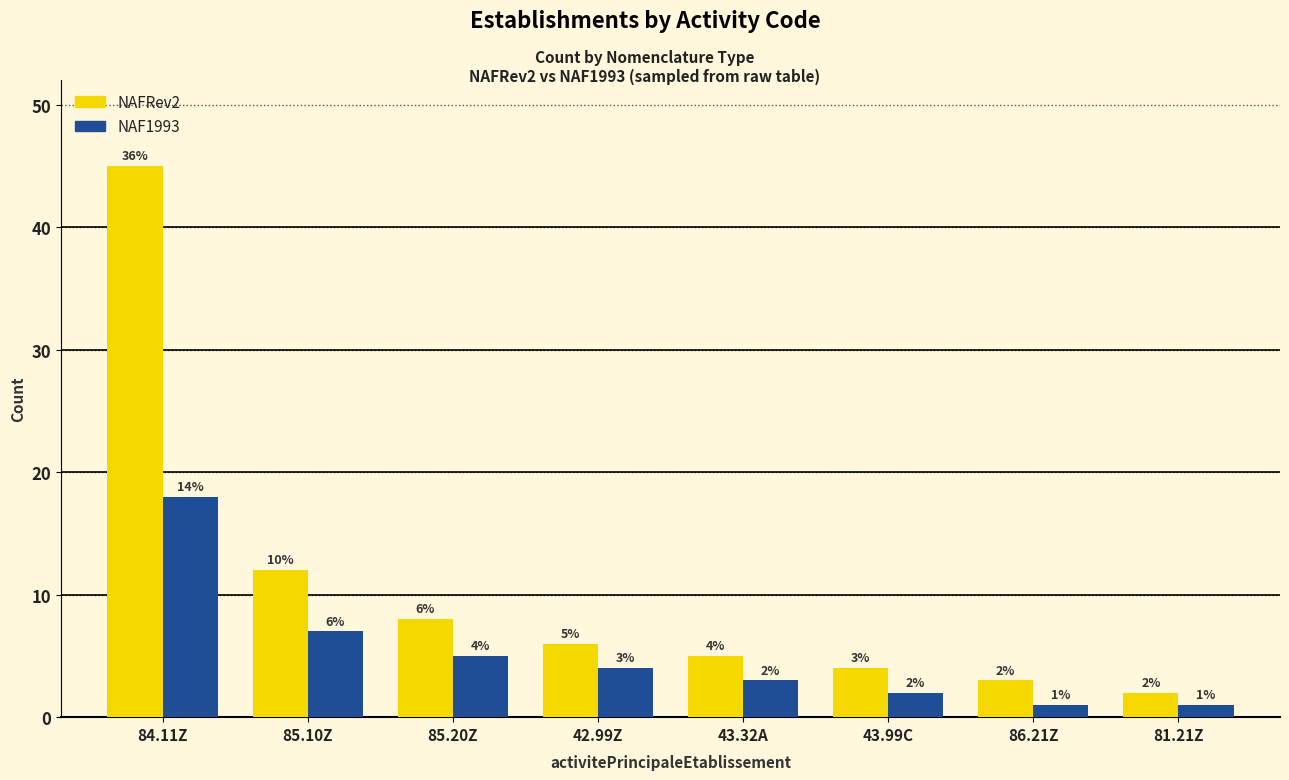

What is the label of the 8th bar from the right?

84.11Z